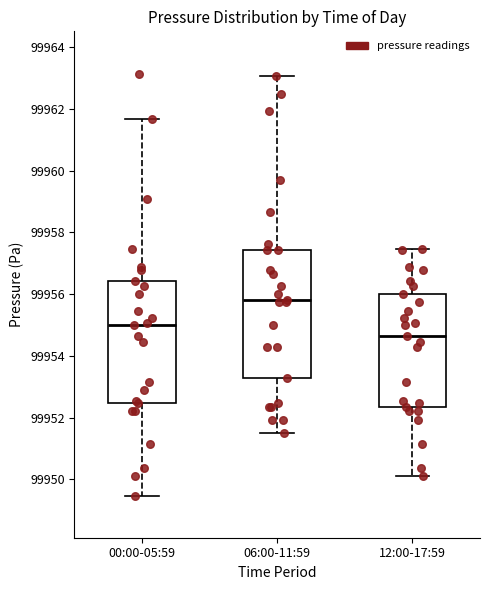

Where does the lower whisker of the box for 06:00-11:59 end on the y-axis? The values are not printed on the chart, so give them approximately, as read against the axis.

99951.4